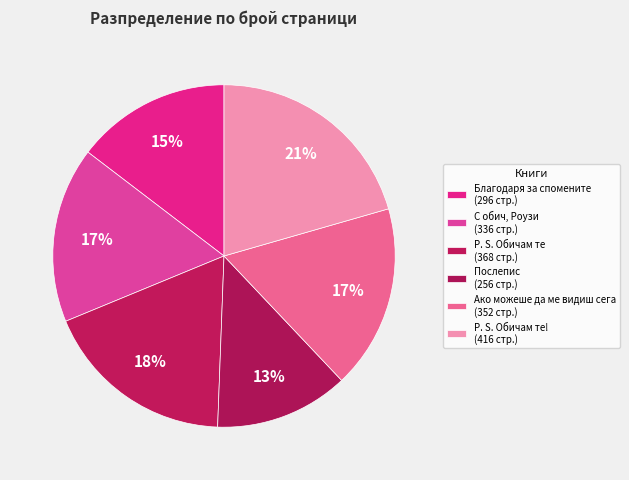

Which category has the biggest portion of the pie?

P. S. Обичам те!